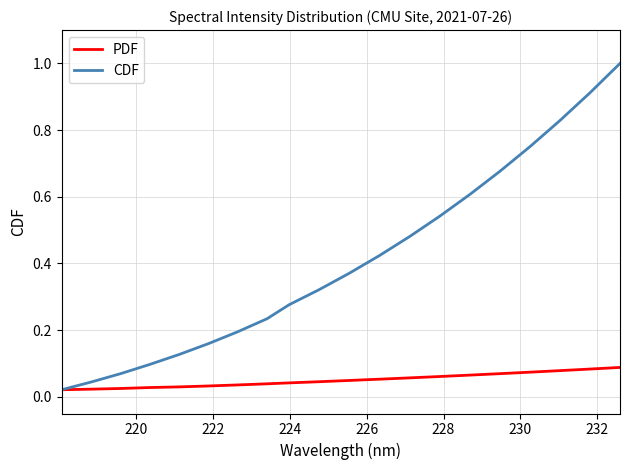

Which series has the widest spread of values?

CDF